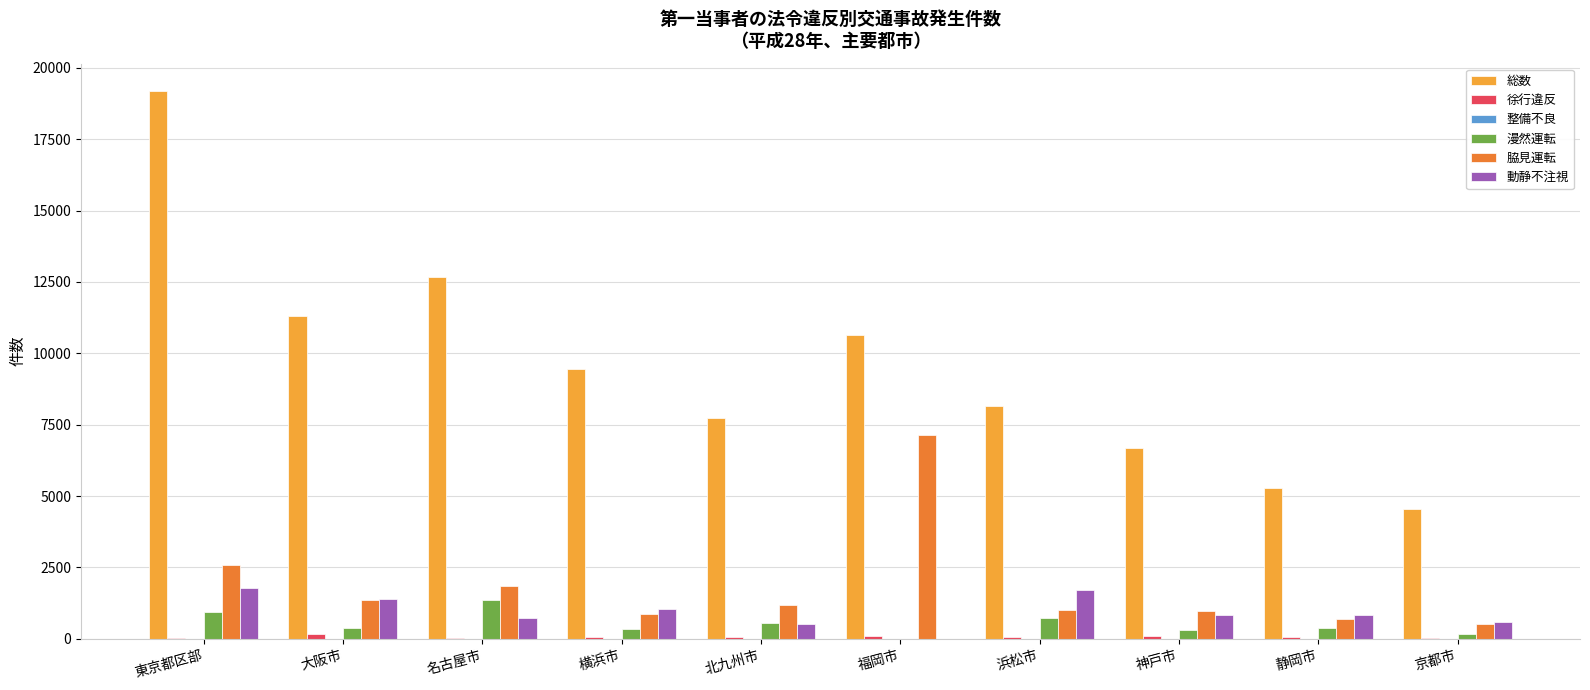

At which label does 総数 first exceed 9446?

東京都区部